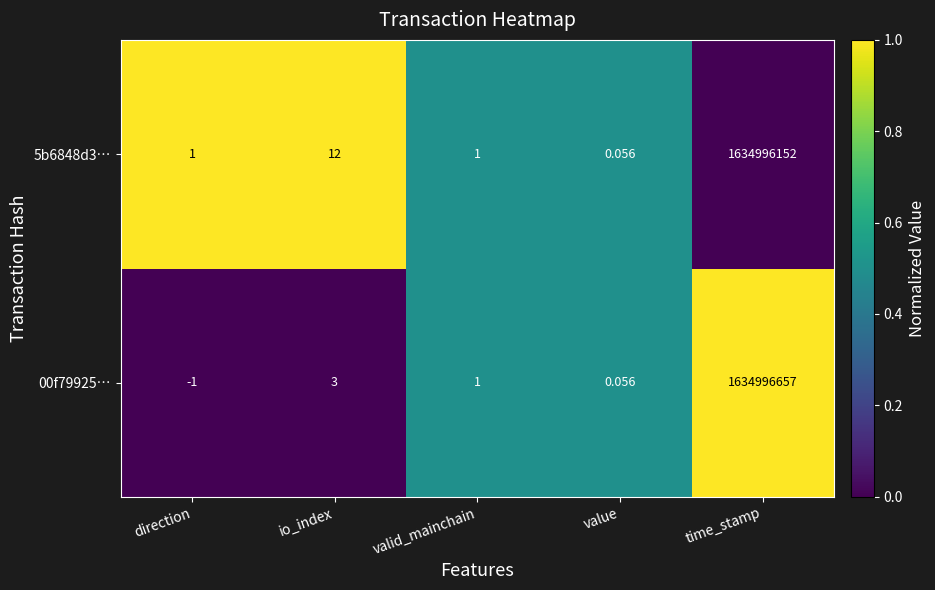

Which category has the highest value in the 5b6848d3… series?

time_stamp